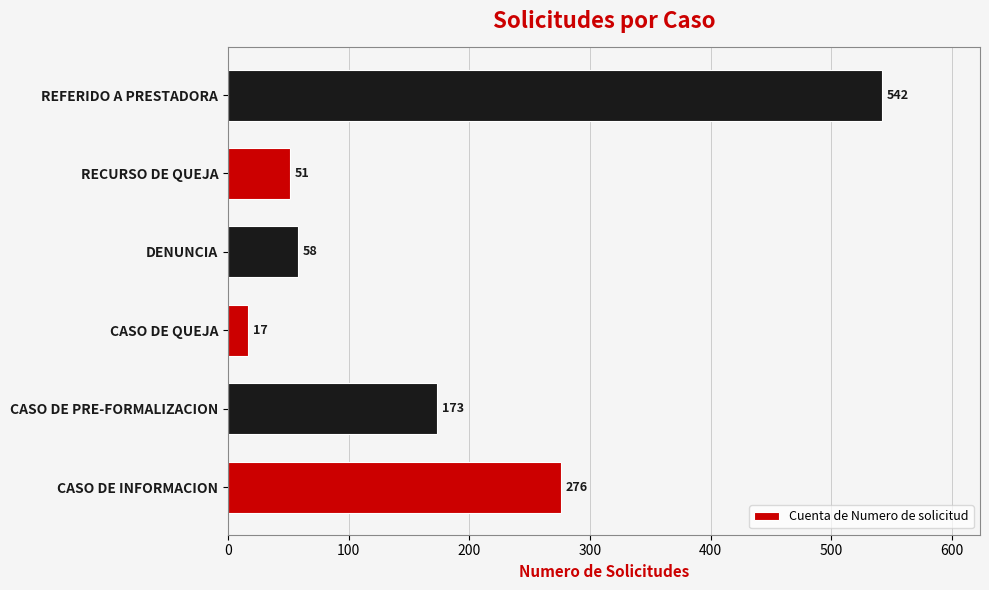

Reading top to bottom, what are all the values shown in this chart?

REFERIDO A PRESTADORA=542	RECURSO DE QUEJA=51	DENUNCIA=58	CASO DE QUEJA=17	CASO DE PRE-FORMALIZACION=173	CASO DE INFORMACION=276